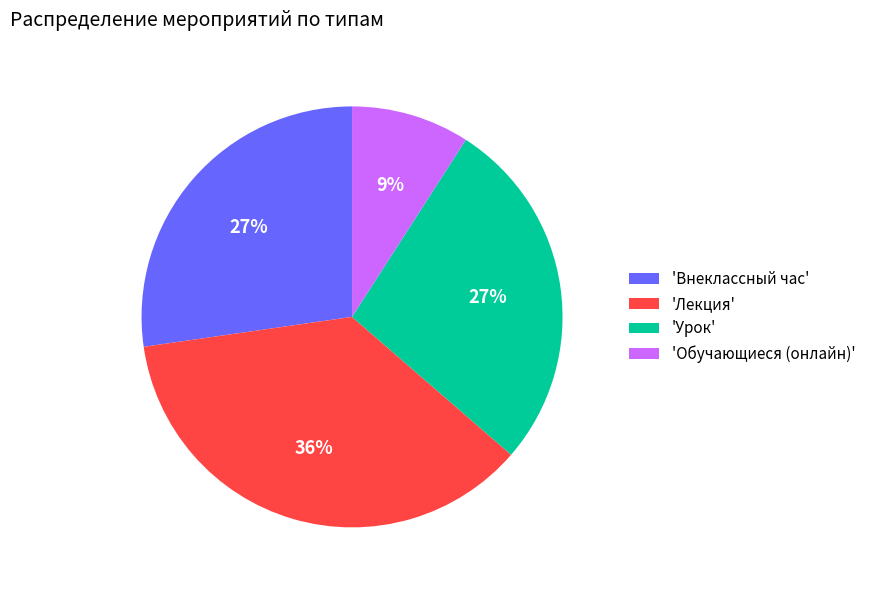

How many segments does this pie chart have?

4